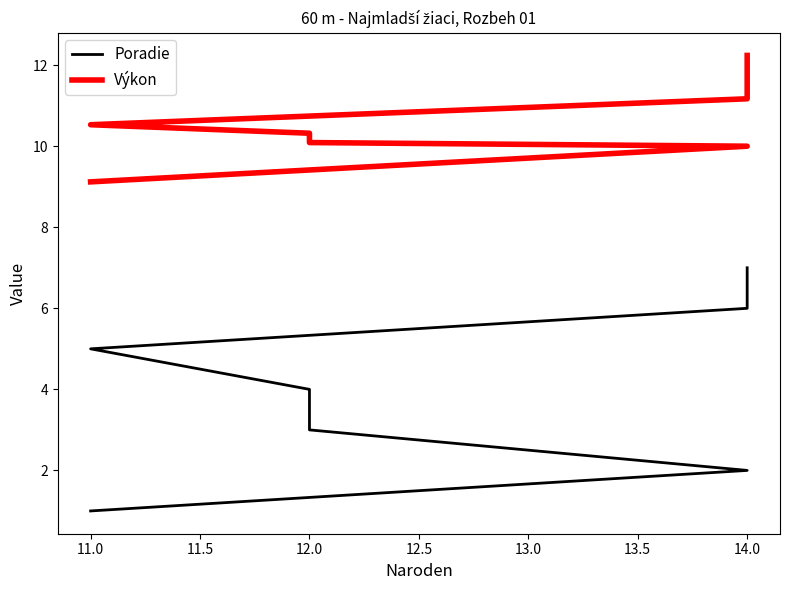

True or false: Výkon and Poradie intersect in this chart.

False